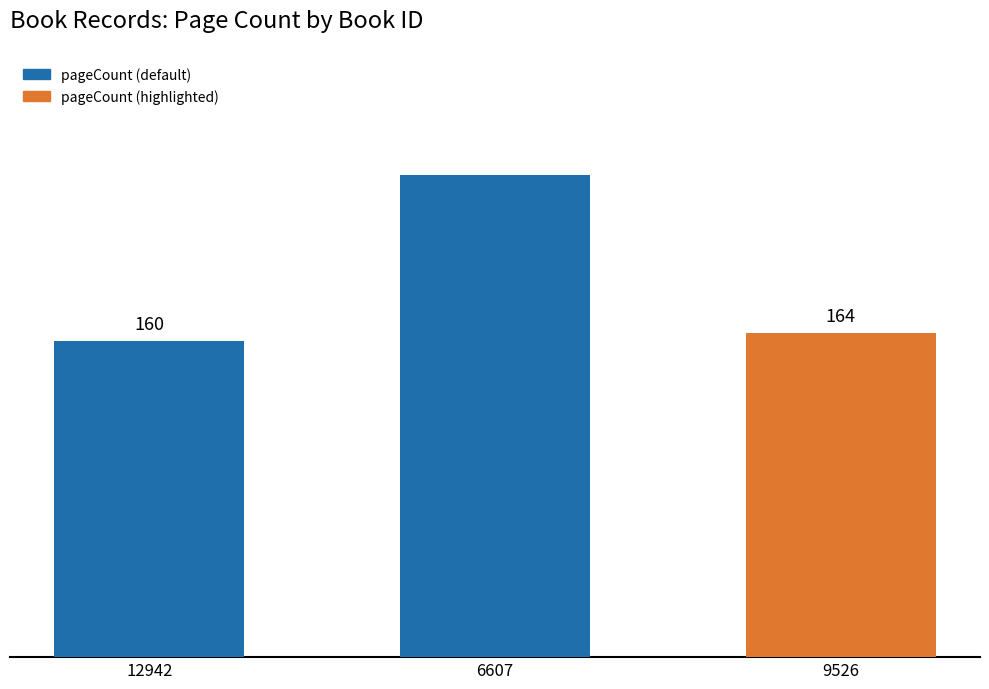

List the labels in order of value, largest first.

6607, 9526, 12942